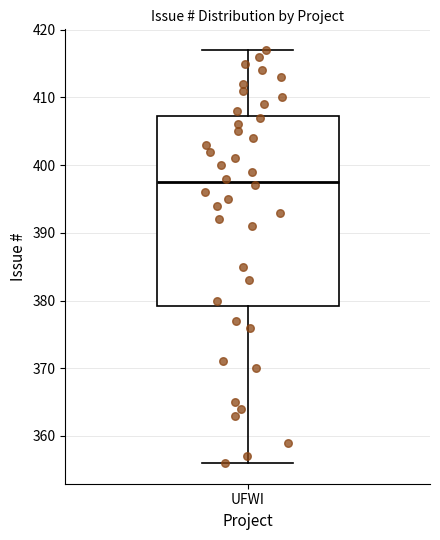

Transcribe this box plot: give where the median line is, the range the box spans, and where the two whiskers end, as read against the y-axis. The values are not printed on the chart, so give them approximately, as read against the axis.

median 398, box 379 to 407, whiskers 356 to 417